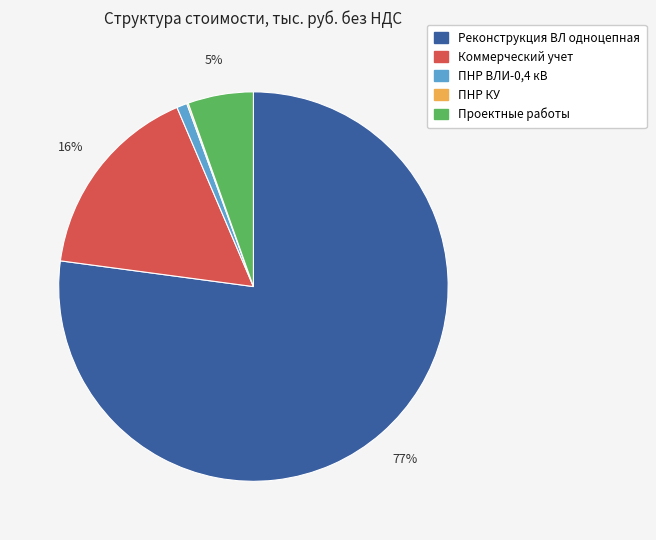

To the nearest percent, what is the average slice percentage?

20%